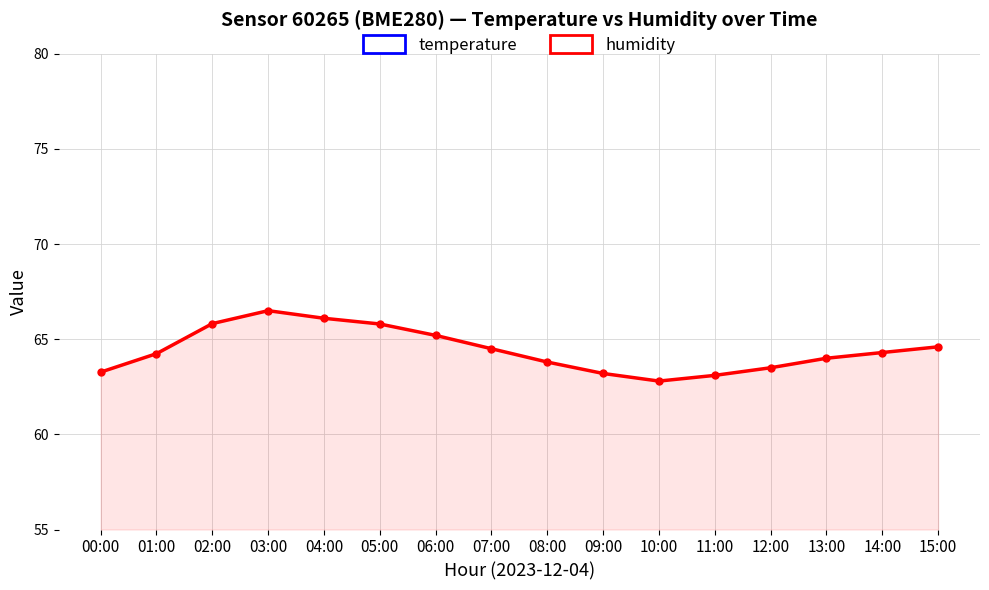

What is the difference between the highest and lowest values at 14:00?

43.8